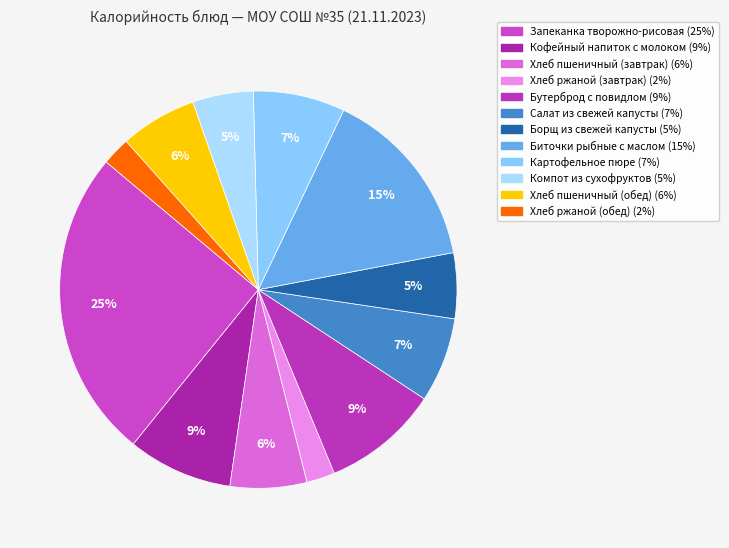

Which slice is the smallest?

Хлеб ржаной (завтрак)